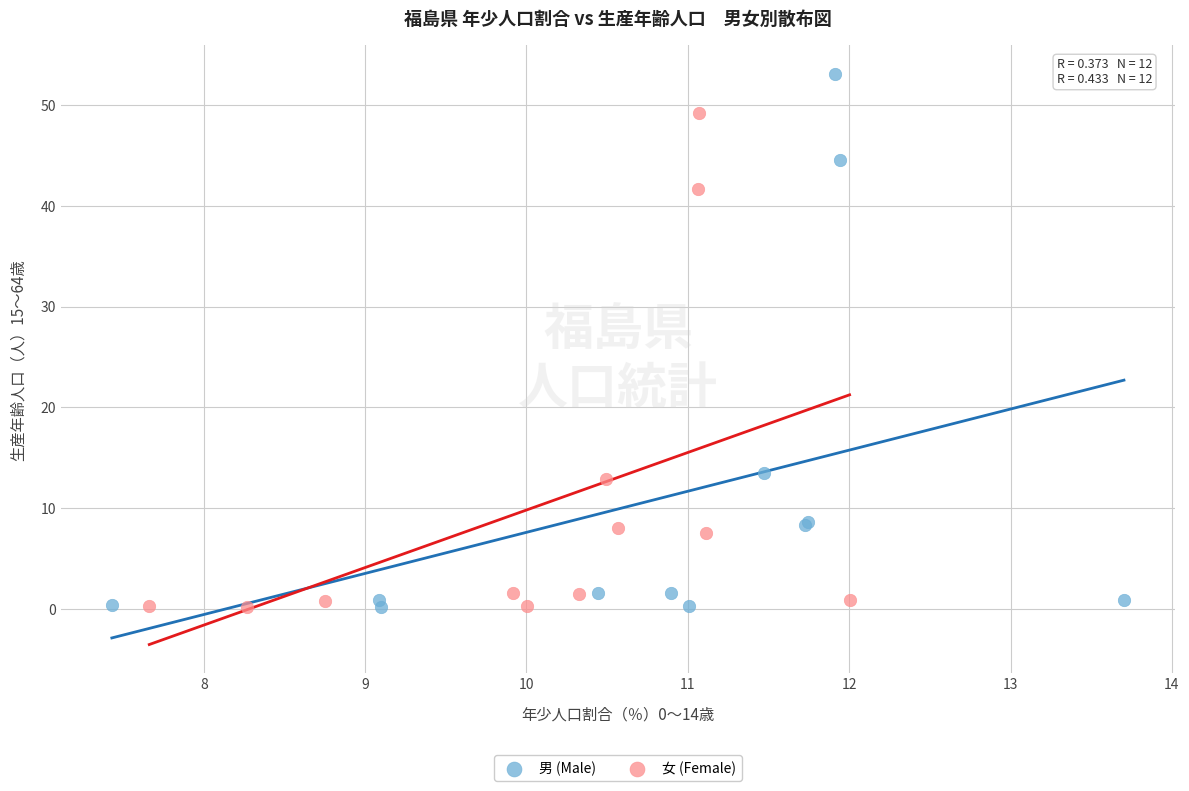

Which series reaches the maximum Y coordinate?

男 (Male)